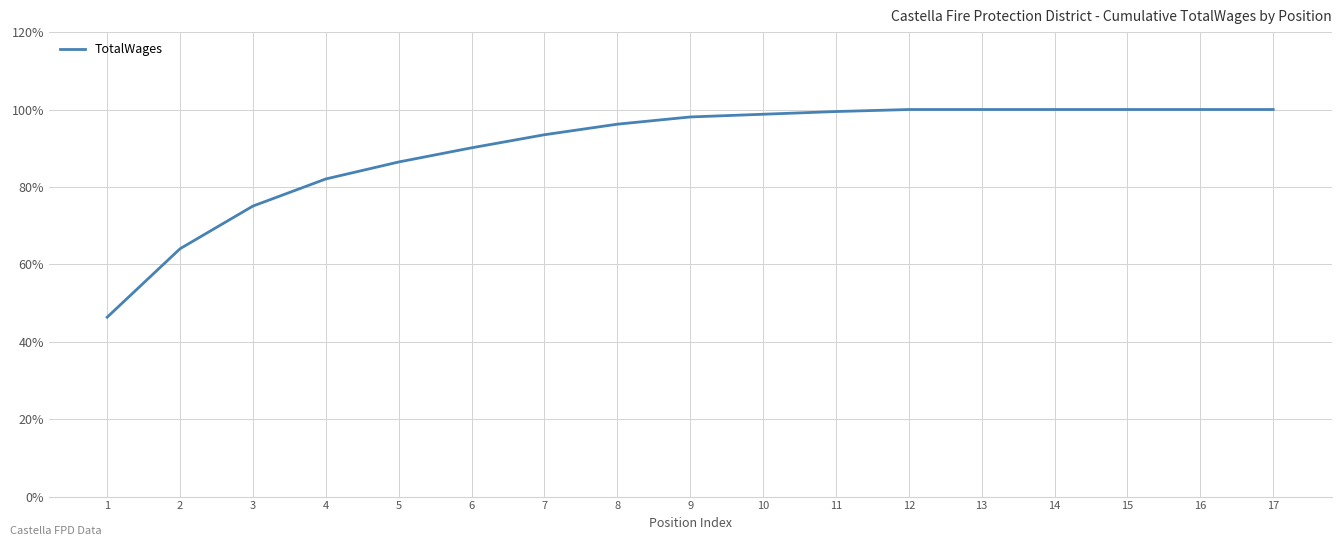

What value does the data have at 9?

98.1